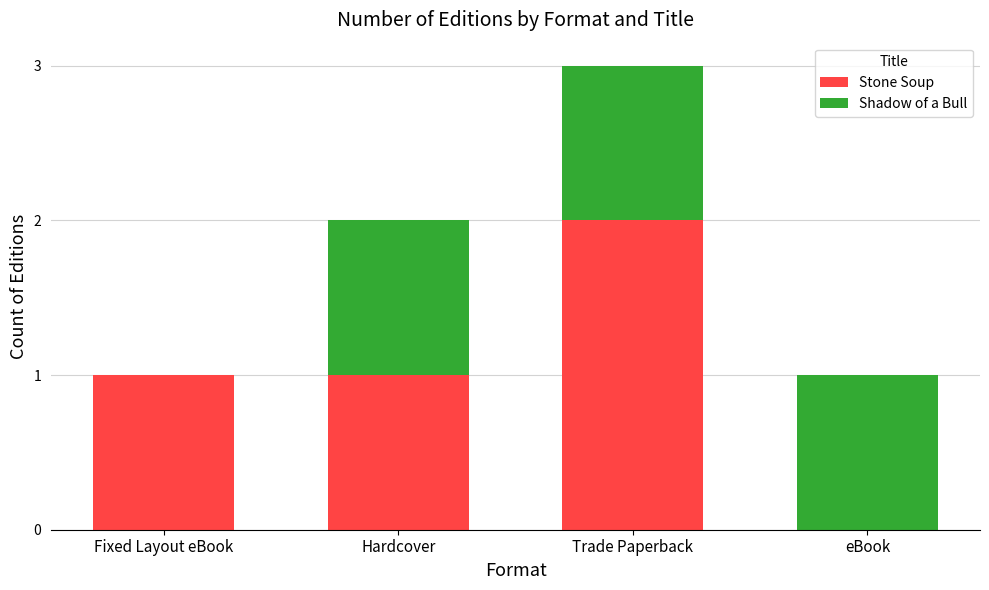

At which category is the sum across all series the highest?

Trade Paperback